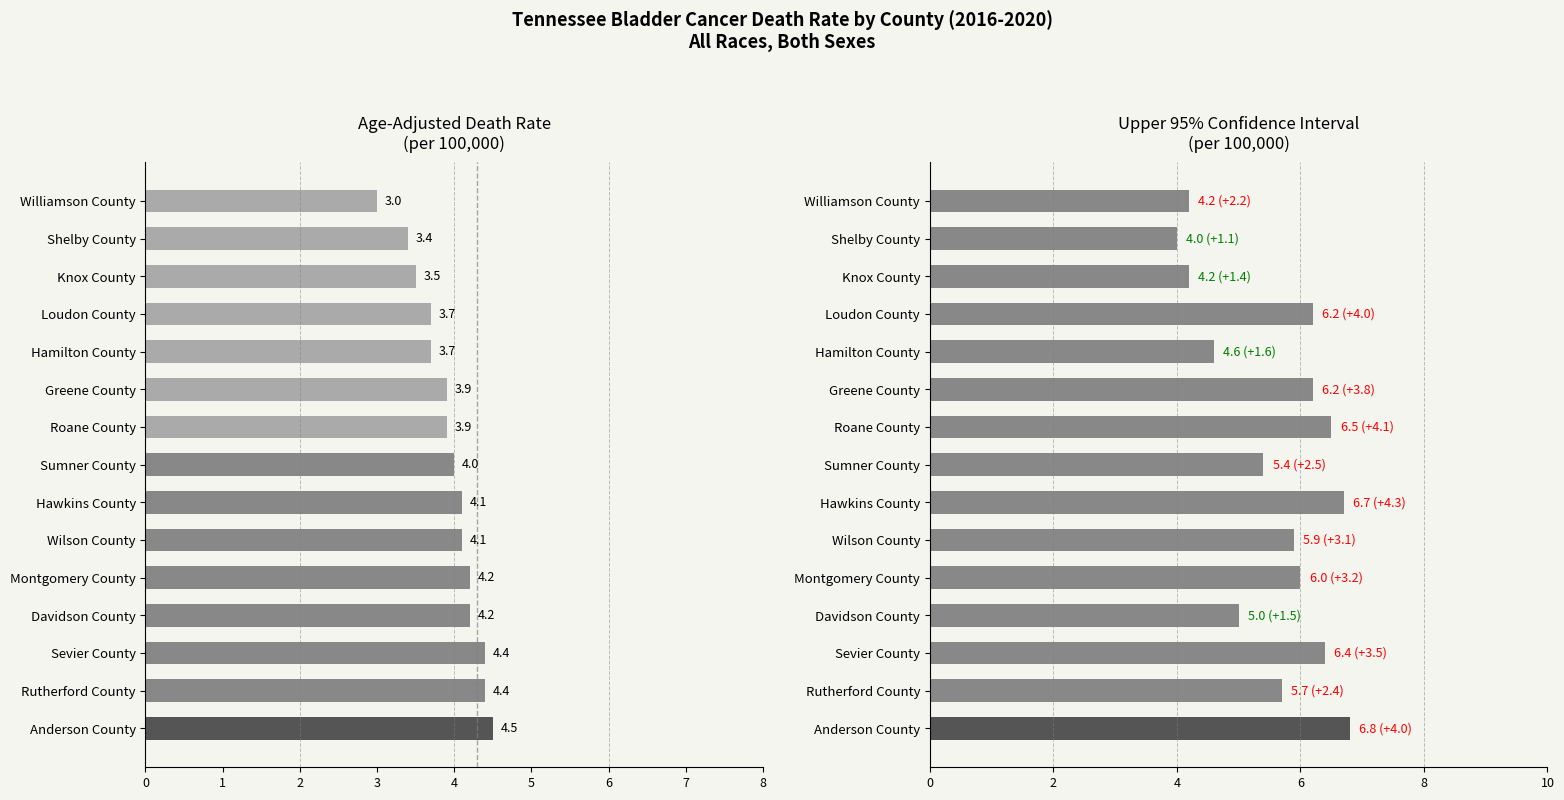

Reading right to left, extract all data points from this chart.

Age-Adjusted Death Rate: 3.0	3.4	3.5	3.7	3.7	3.9	3.9	4.0	4.1	4.1	4.2	4.2	4.4	4.4	4.5
Upper CI (Rate): 4.2	4.0	4.2	6.2	4.6	6.2	6.5	5.4	6.7	5.9	6.0	5.0	6.4	5.7	6.8